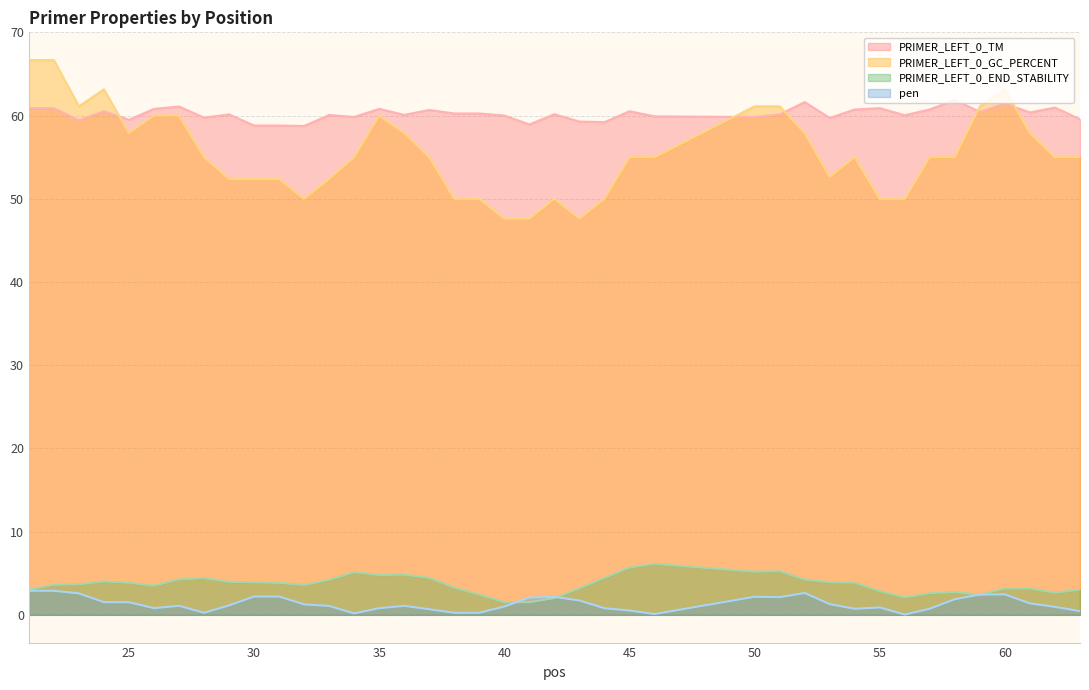

How many interior local peaks does the PRIMER_LEFT_0_TM series have?

13